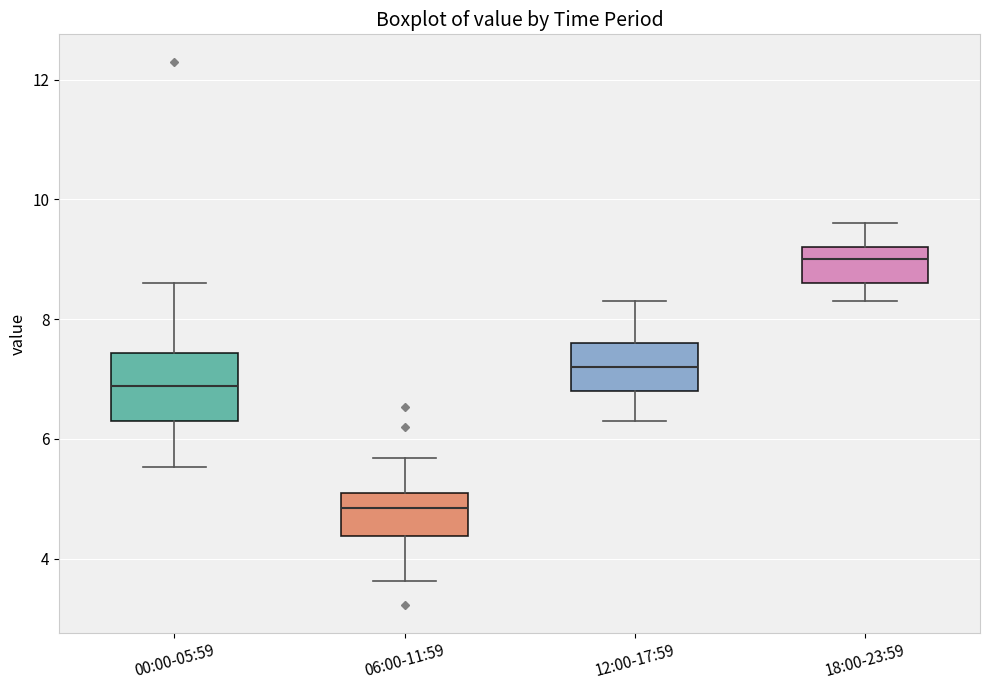

Comparing the boxes themselves (not the whiskers), which one is the tallest?

00:00-05:59